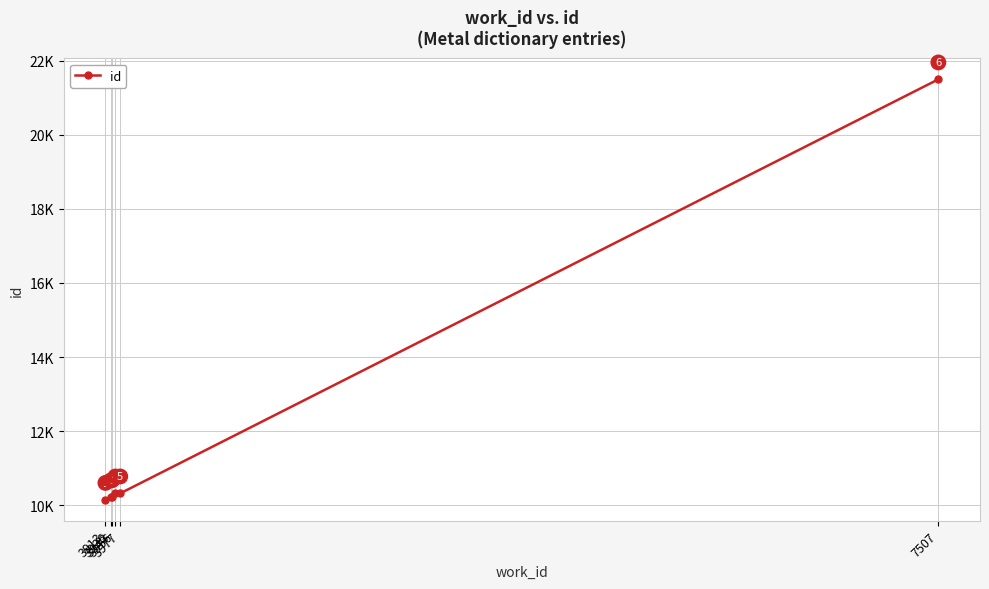

Reading left to right, list all the values displayed in this chart.

10145	10211	10222	10318	10319	21497